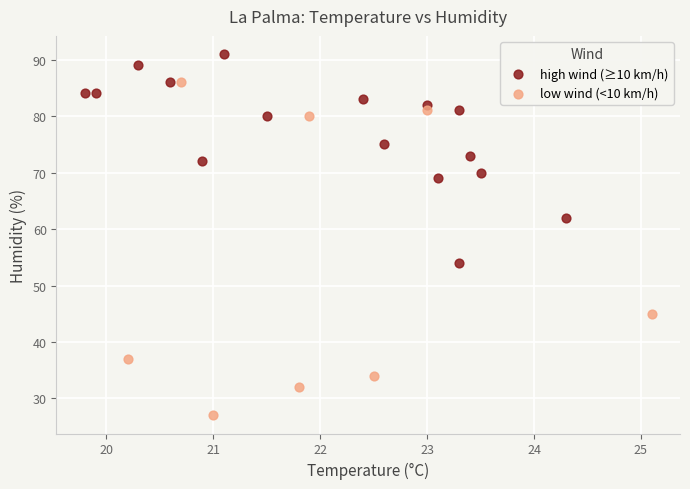

Which series reaches the maximum Y coordinate?

high wind (≥10 km/h)